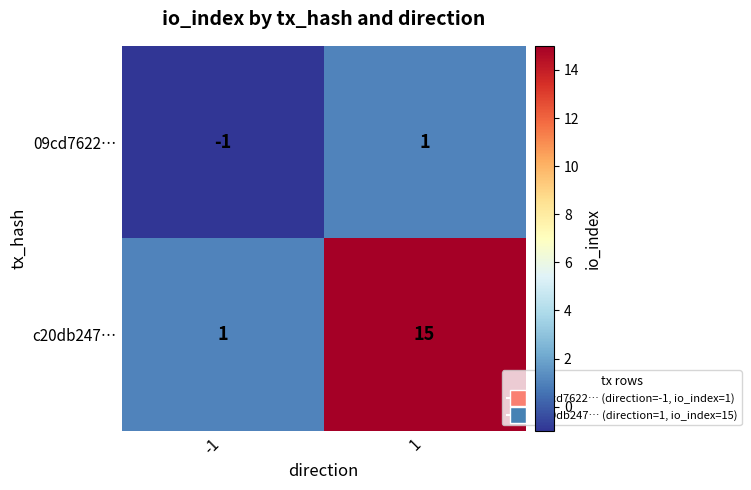

Which category has the highest value across all series?

1